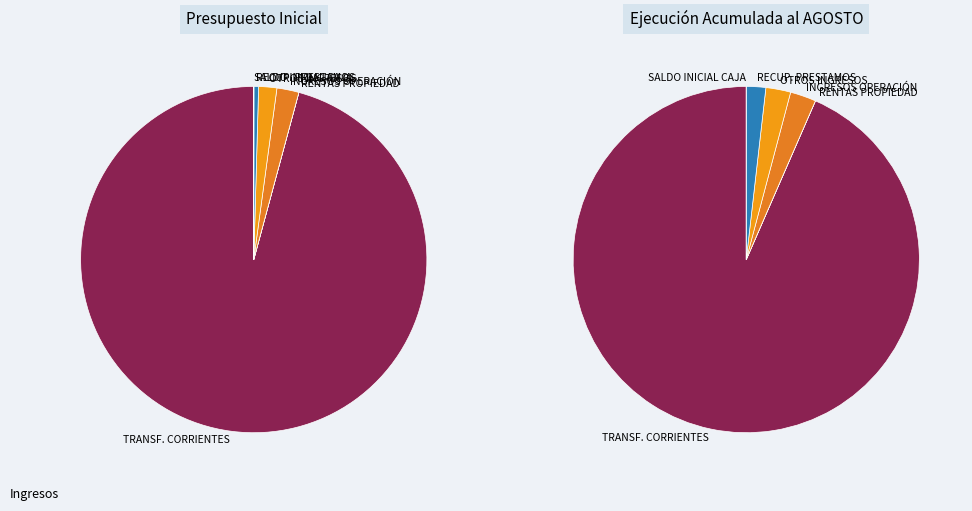

Which category accounts for the majority?

TRANSFERENCIAS CORRIENTES